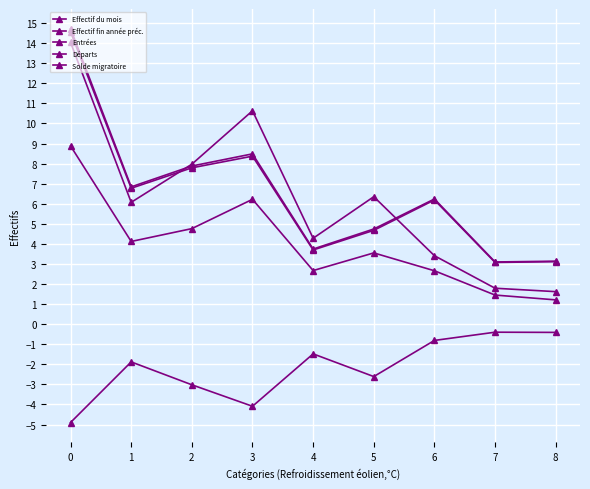

Is this an area chart (filled region under the line)?

No